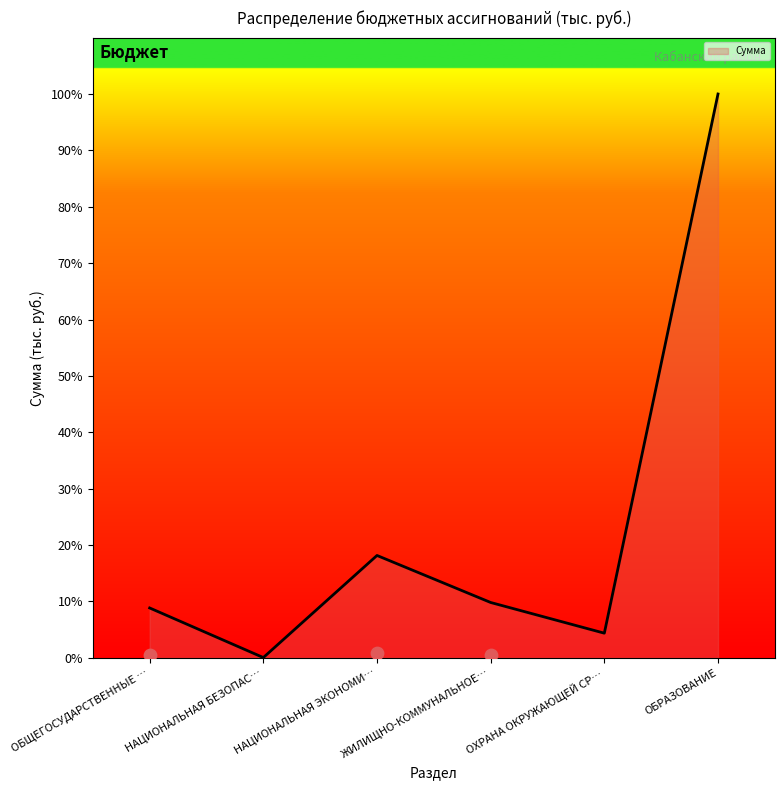

Which has a higher value, ЖИЛИЩНО-КОММУНАЛЬНОЕ… or НАЦИОНАЛЬНАЯ БЕЗОПАС…?

ЖИЛИЩНО-КОММУНАЛЬНОЕ…